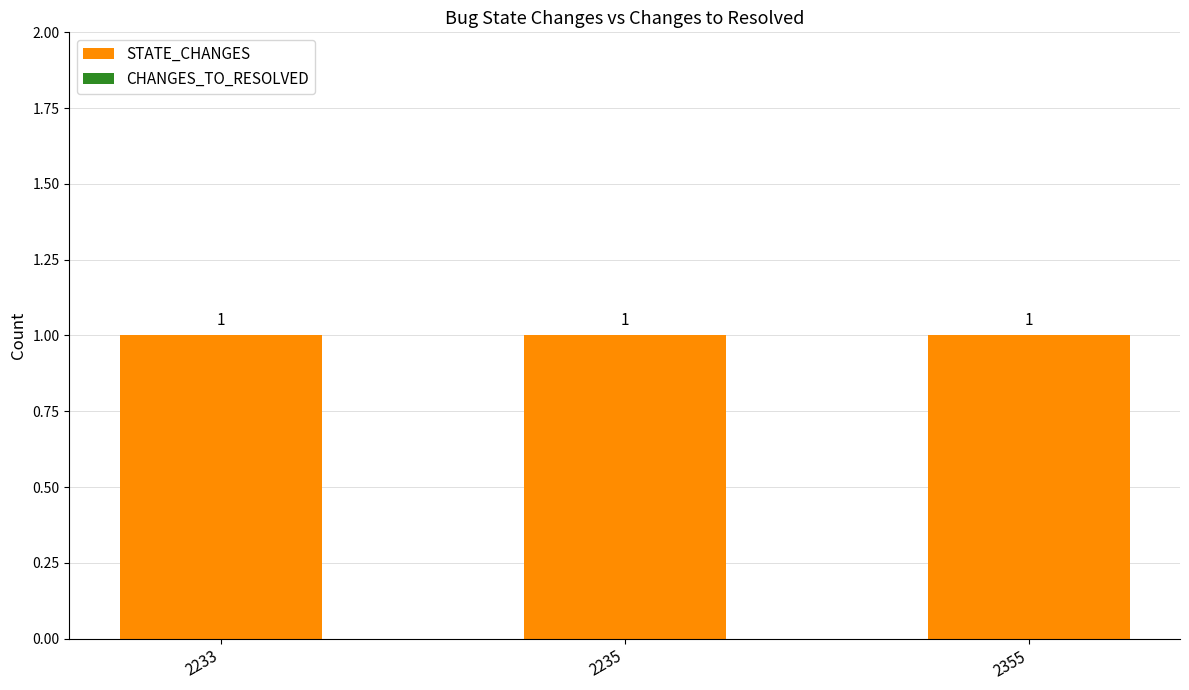

What are all the series names shown in the legend?

STATE_CHANGES, CHANGES_TO_RESOLVED